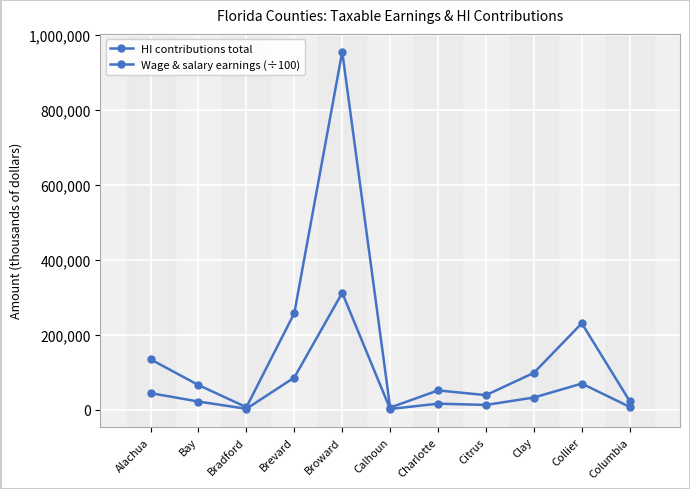

At which category is the sum across all series the highest?

Broward